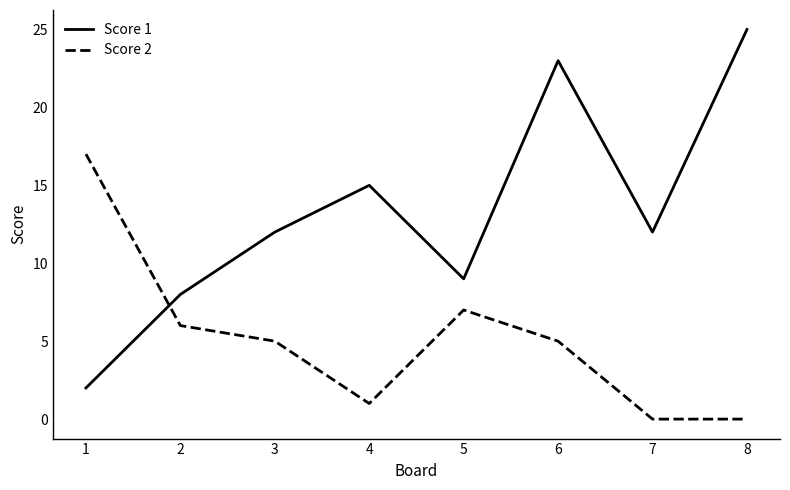

Where does the Score 2 series first go above 5?

1